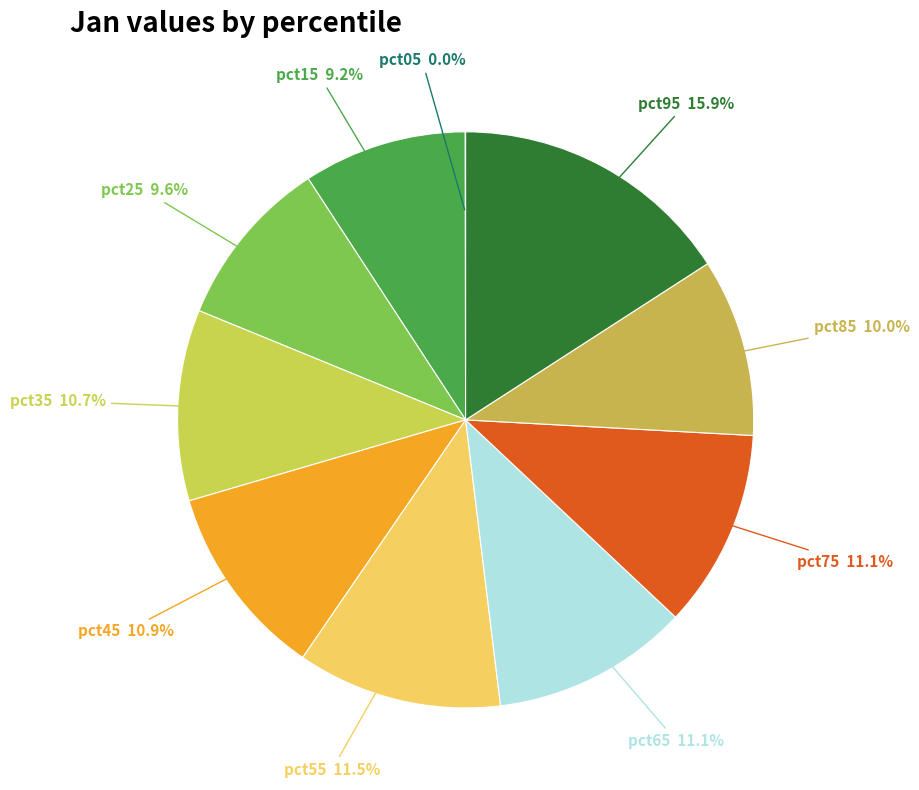

Is pct75 the majority of the pie?

No